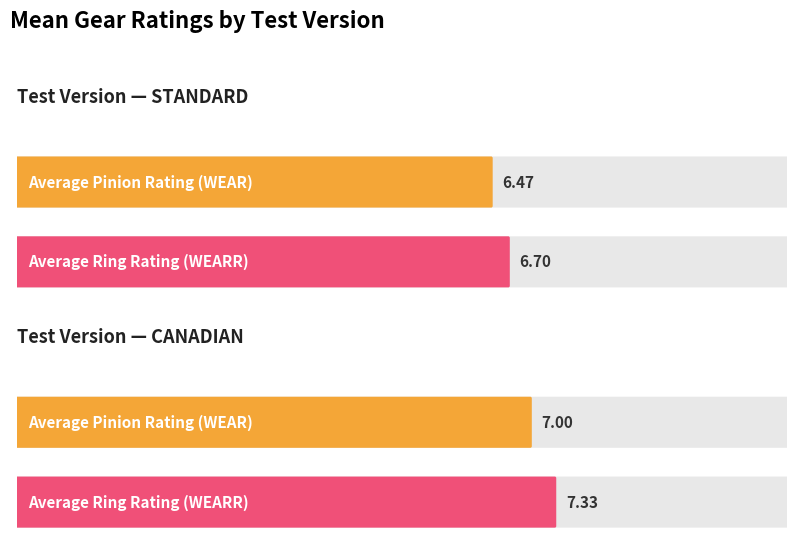

What is the value of the Ring Rating (WEARR) bar at the 1st from the left?

6.7